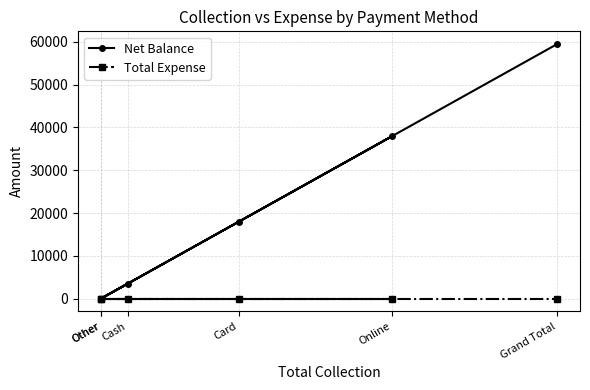

Which category has the highest value across all series?

Grand Total